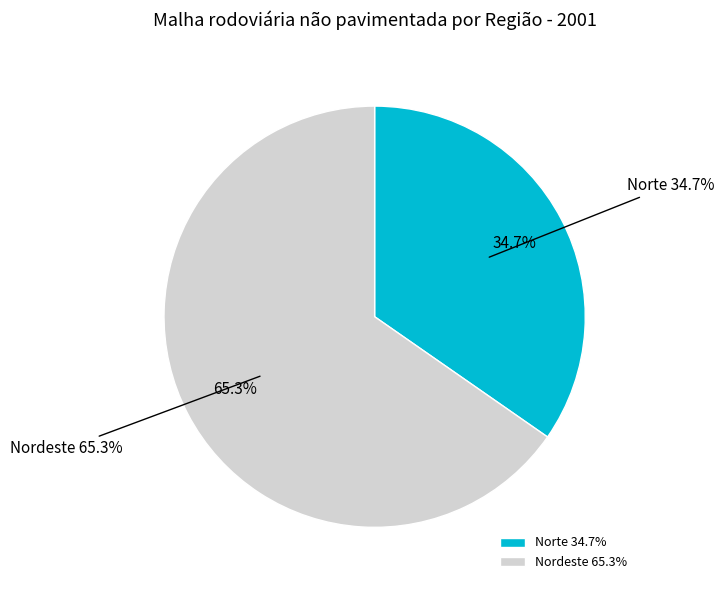

Is Brasil the majority of the pie?

Yes